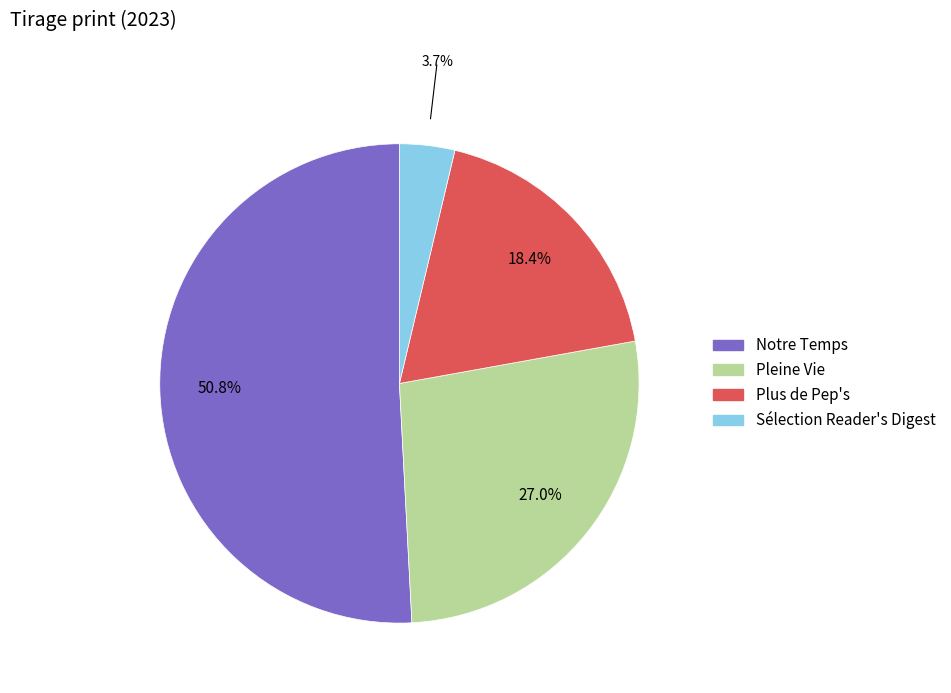

Which slice is the smallest?

Sélection Reader's Digest